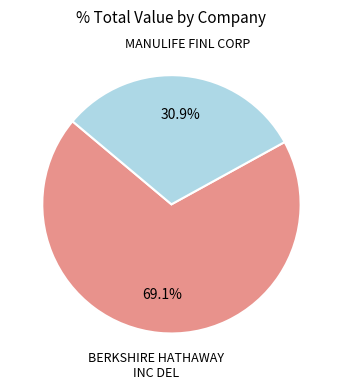

Does any single category account for the majority?

Yes